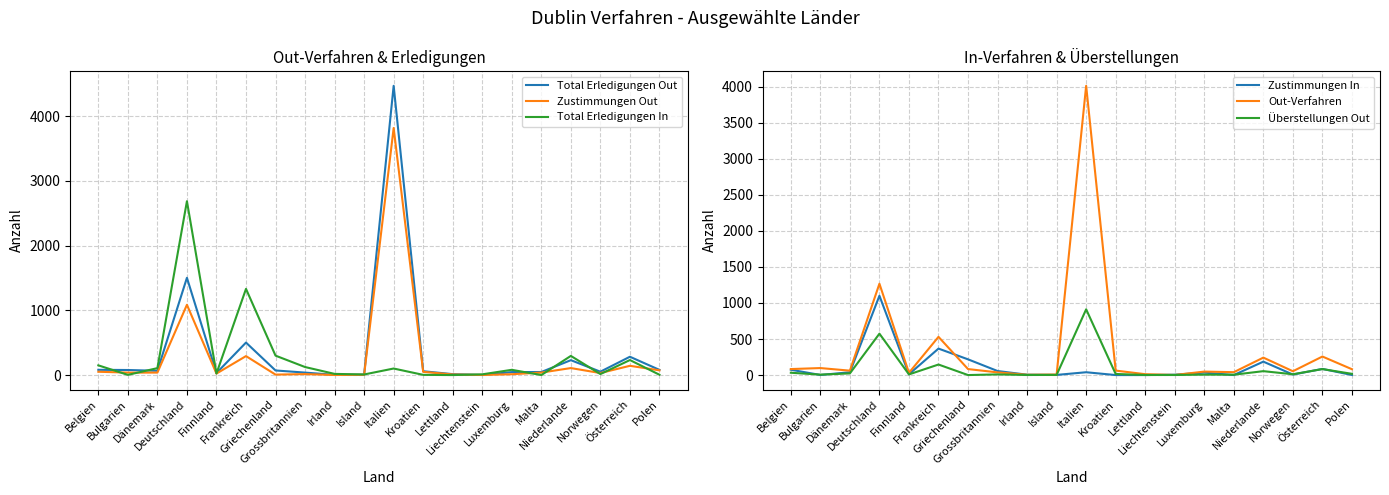

Count the number of categories in the chart.

20